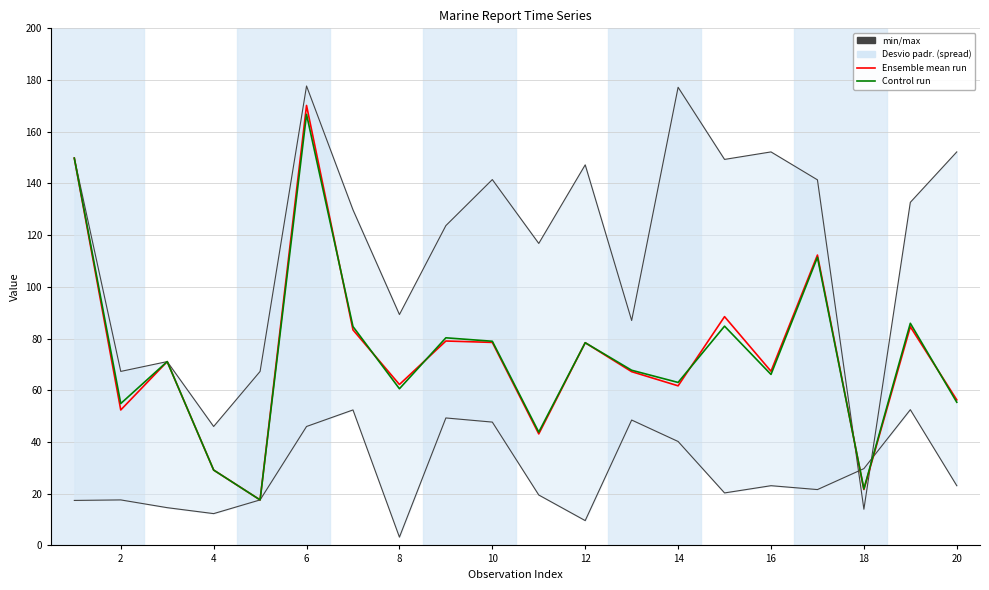

What is the total value across all series at 4?

142.2